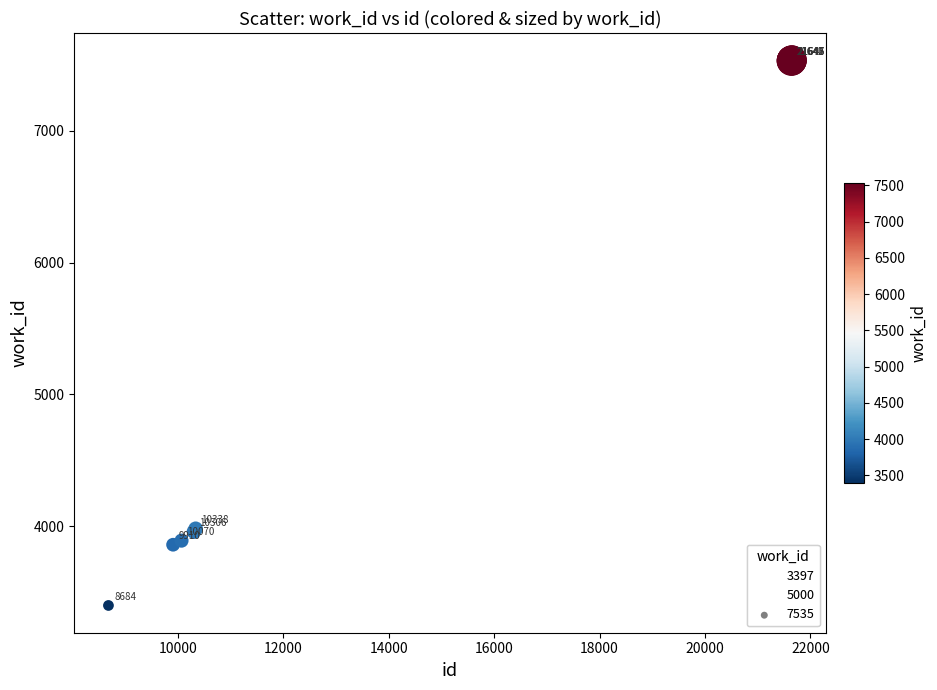

What Y value in the scatter plot is closest to 5466?

3979